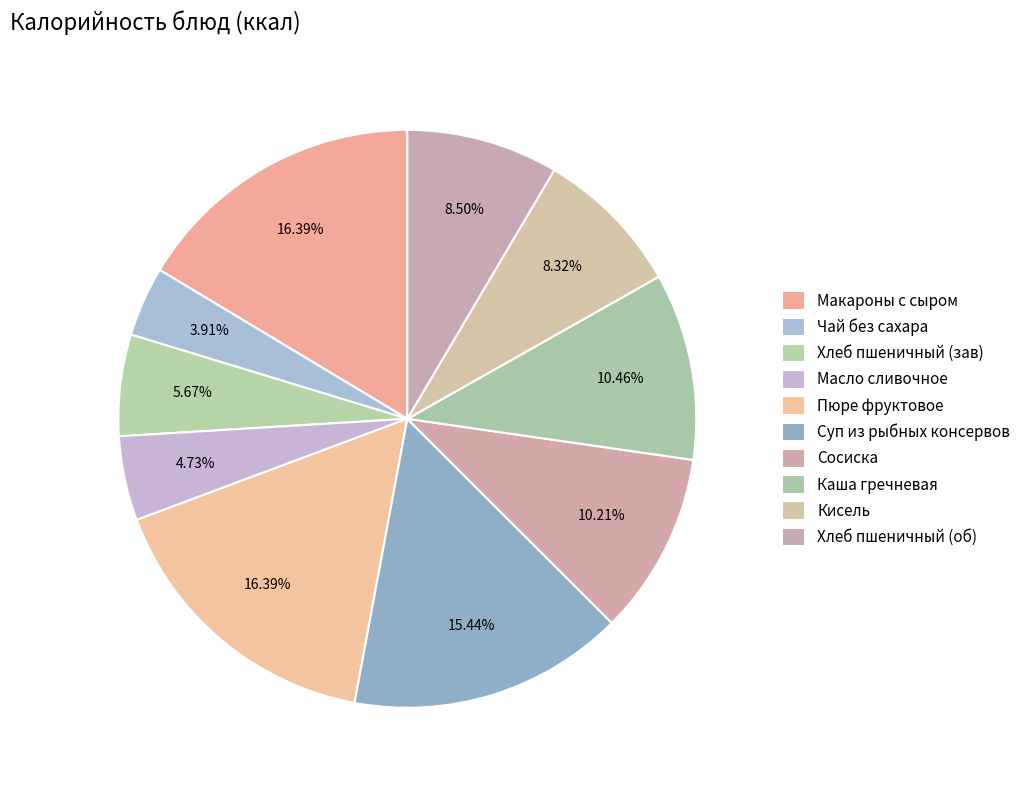

Count the number of slices in the pie.

10